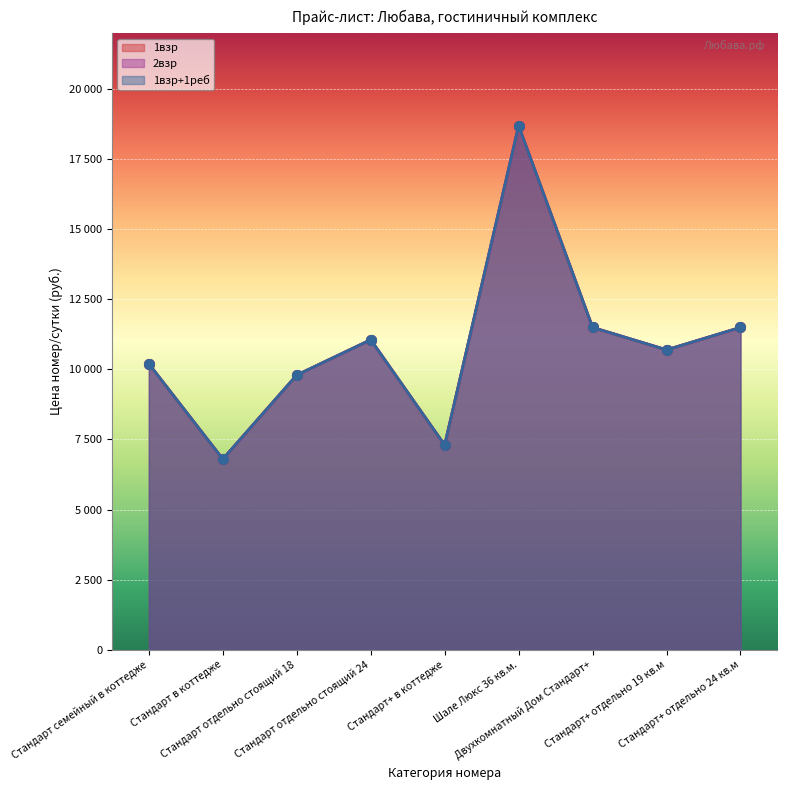

True or false: 2взр and 1взр+1реб intersect in this chart.

False